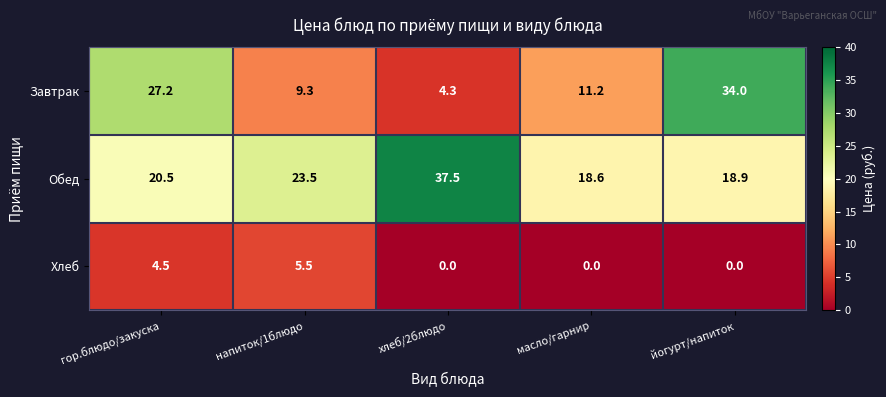

What is the difference between the maximum and second lowest values in the Хлеб series?

5.5